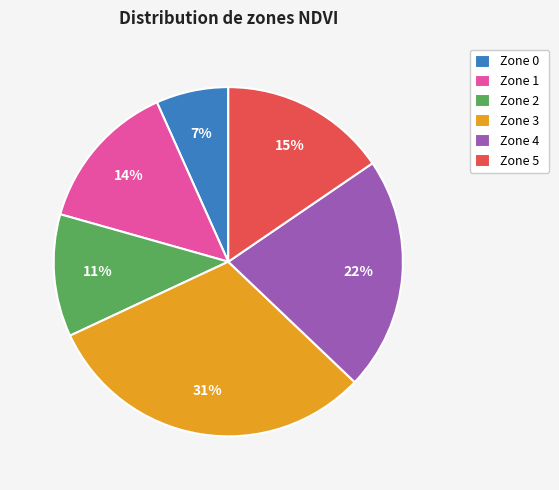

Count the number of slices in the pie.

6